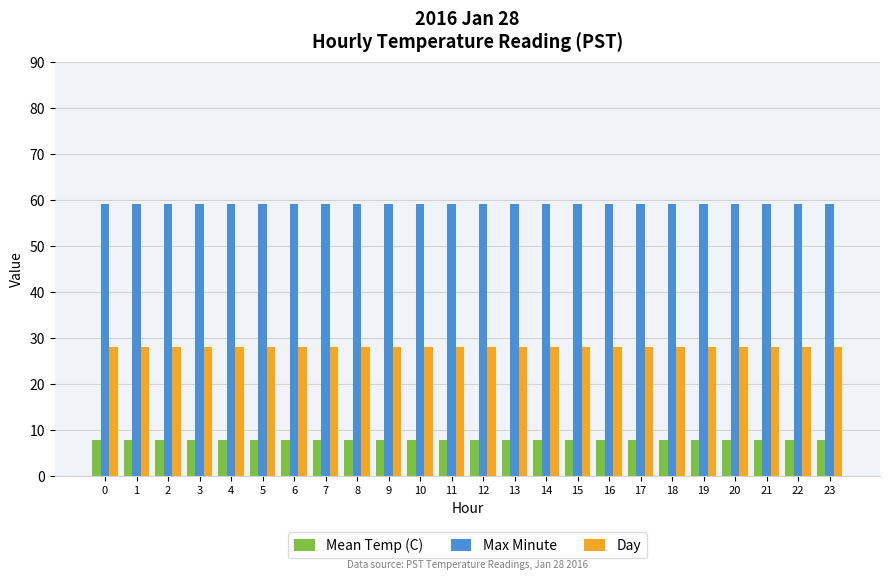

The Mean Temp (C) series shows 7.8 at 2. True or false?

True